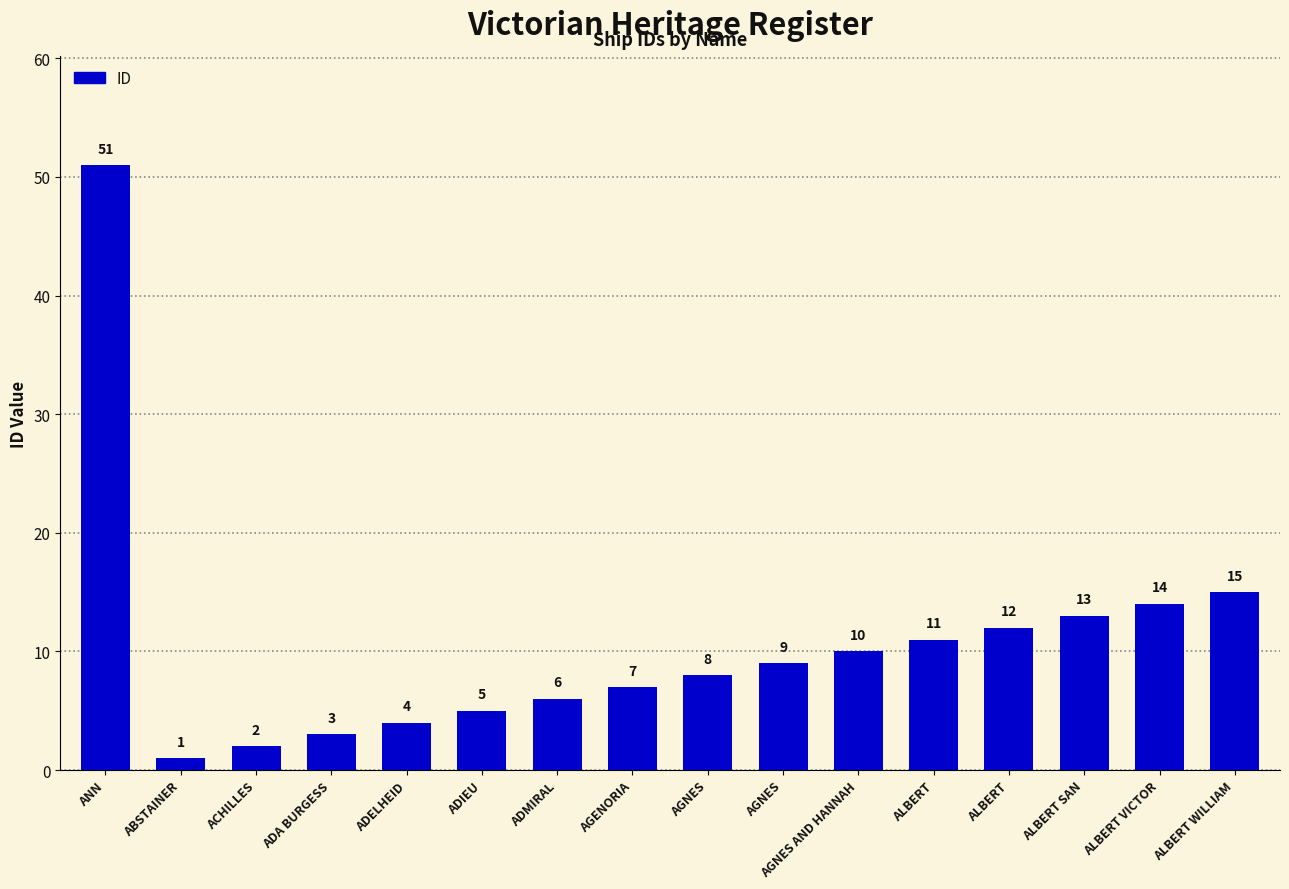

How many bars are there in total?

16